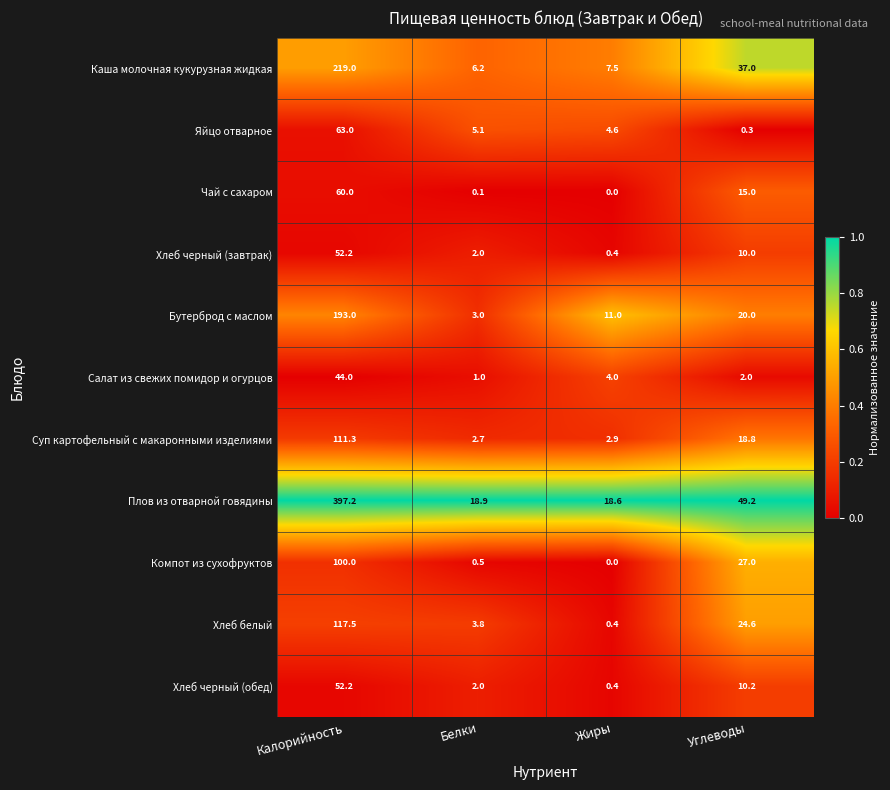

Which series has the widest spread of values?

Плов из отварной говядины